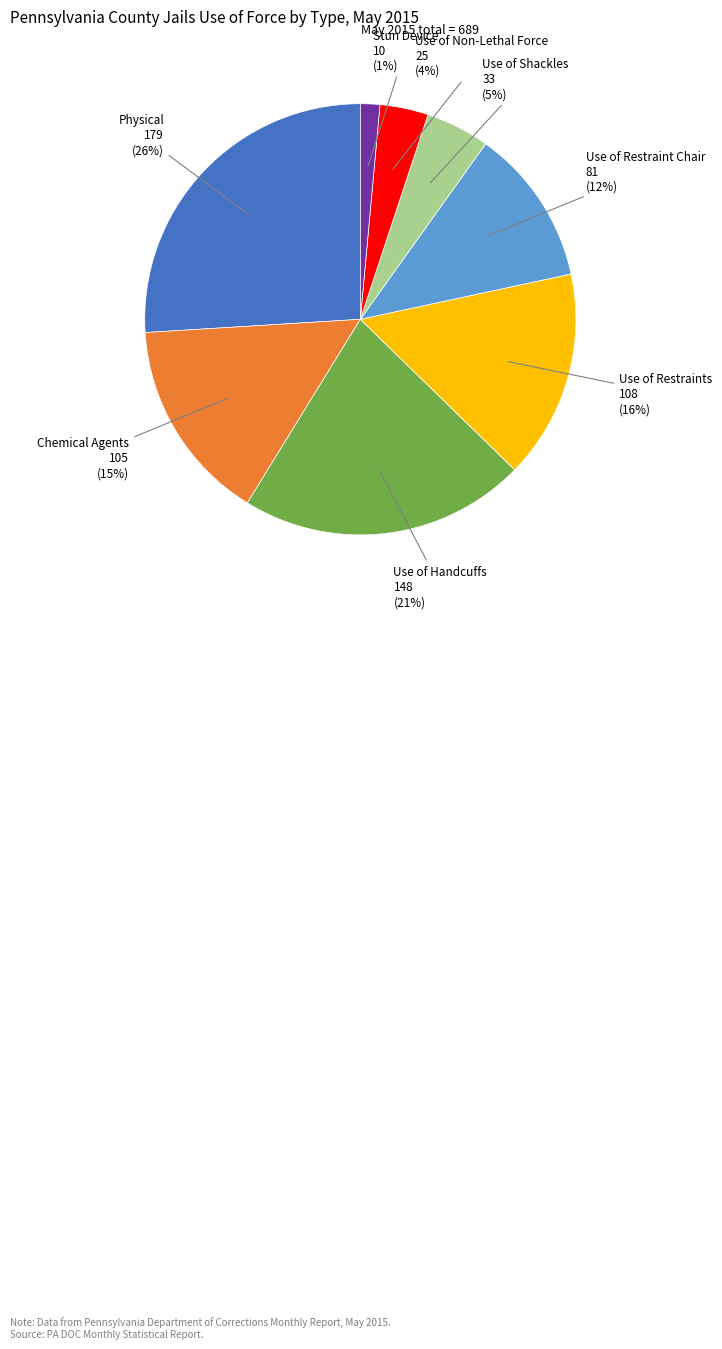

To the nearest percent, what portion does Use of Restraint Chair represent?

12%